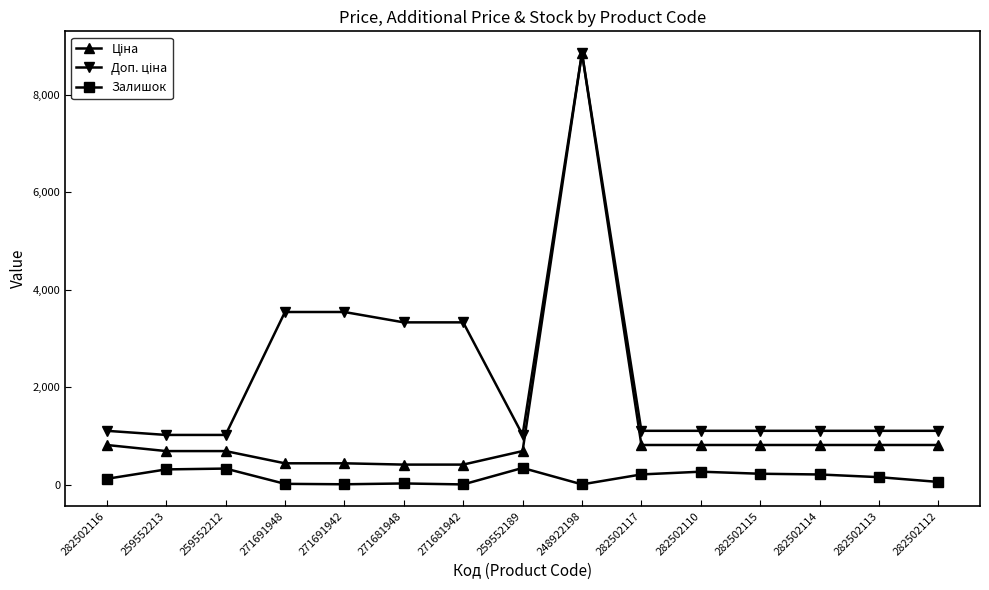

Which label corresponds to the largest value in the chart?

248922198